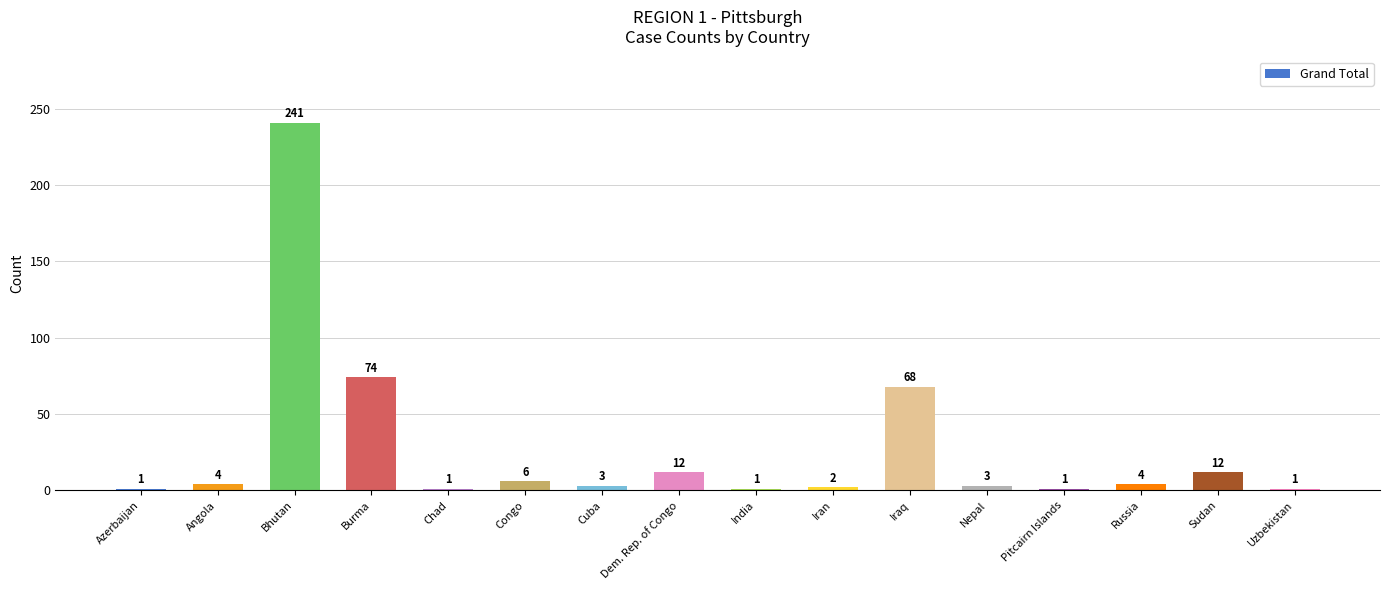

How many data points are less than 4?

8